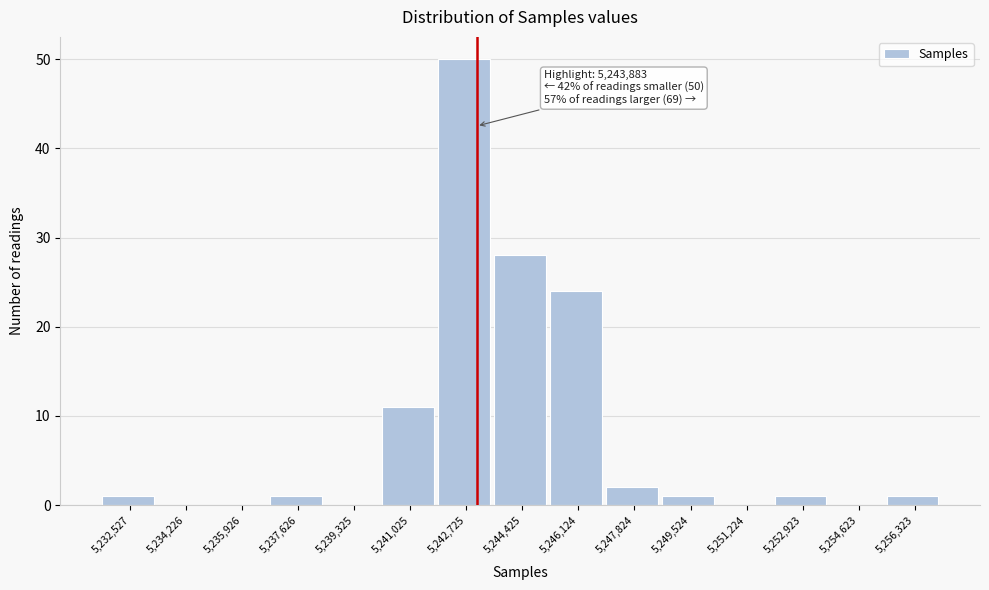

Reading right to left, extract all data points from this chart.

5,256,323=1	5,254,623=0	5,252,923=1	5,251,224=0	5,249,524=1	5,247,824=2	5,246,124=24	5,244,425=28	5,242,725=50	5,241,025=11	5,239,325=0	5,237,626=1	5,235,926=0	5,234,226=0	5,232,527=1